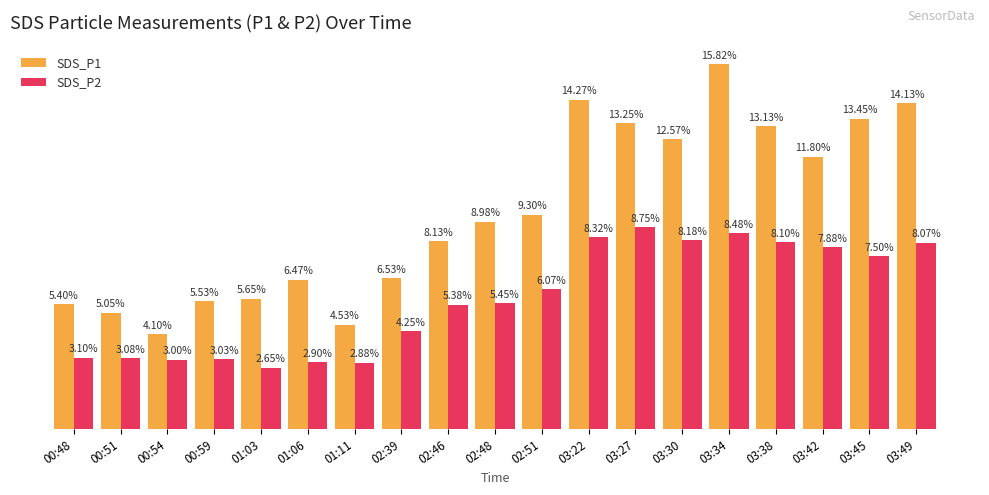

What are all the series names shown in the legend?

SDS_P1, SDS_P2